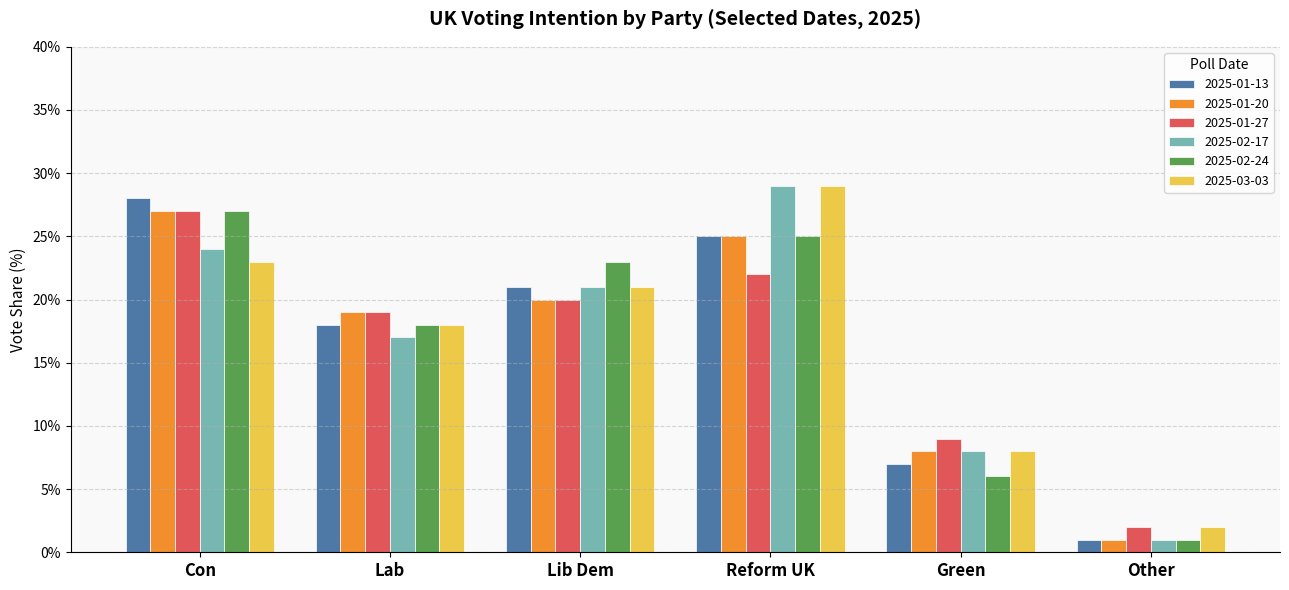

Count the number of data series in this chart.

6